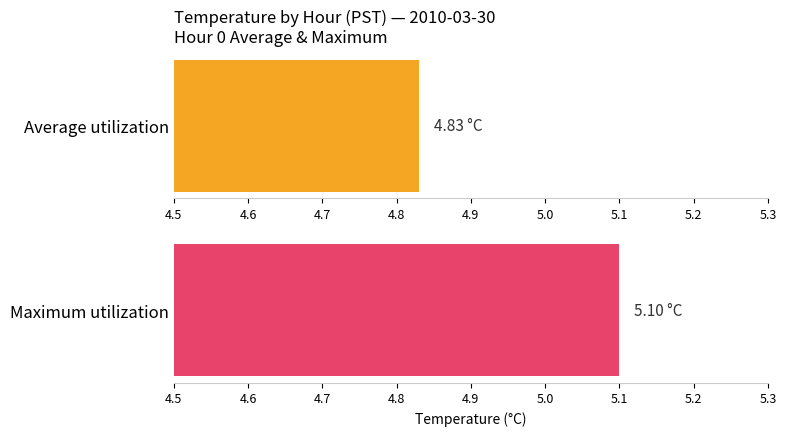

Is it true that Maximum utilization equals 5.1 at 7?

True